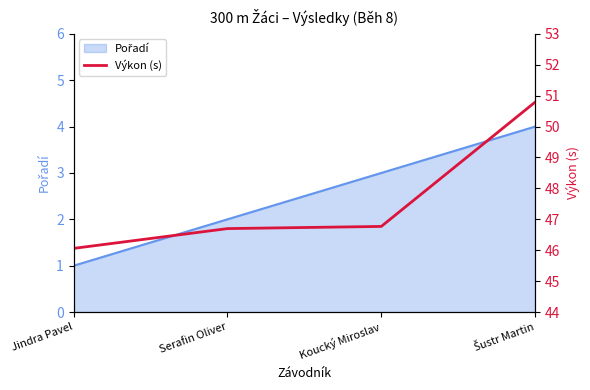

What position from the right is Jindra Pavel?

4